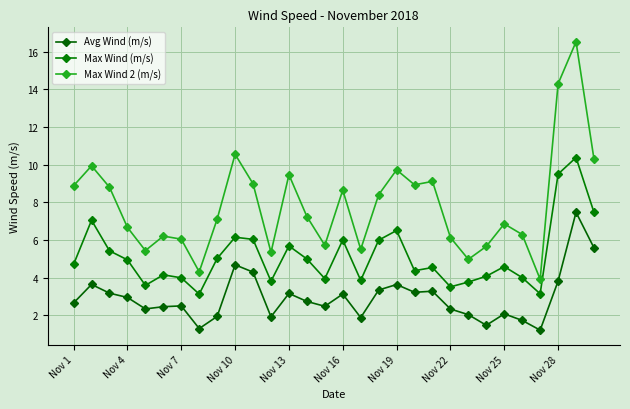

Rank the series by their maximum value, from lowest to highest.

Avg Wind (m/s), Max Wind (m/s), Max Wind 2 (m/s)